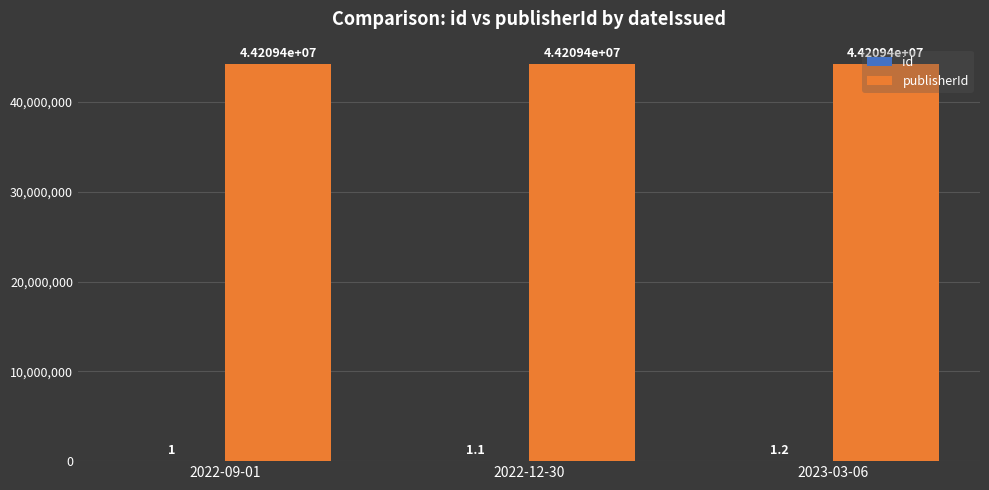

What is the maximum value shown in the chart?

44209446.0